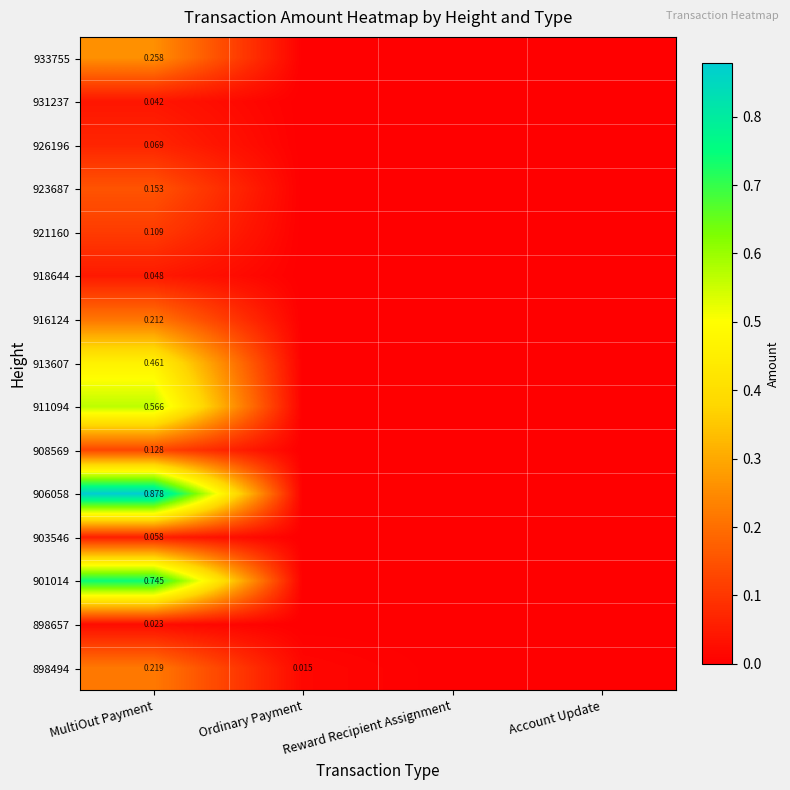

What value does the 908569 series have at MultiOut Payment?

0.1